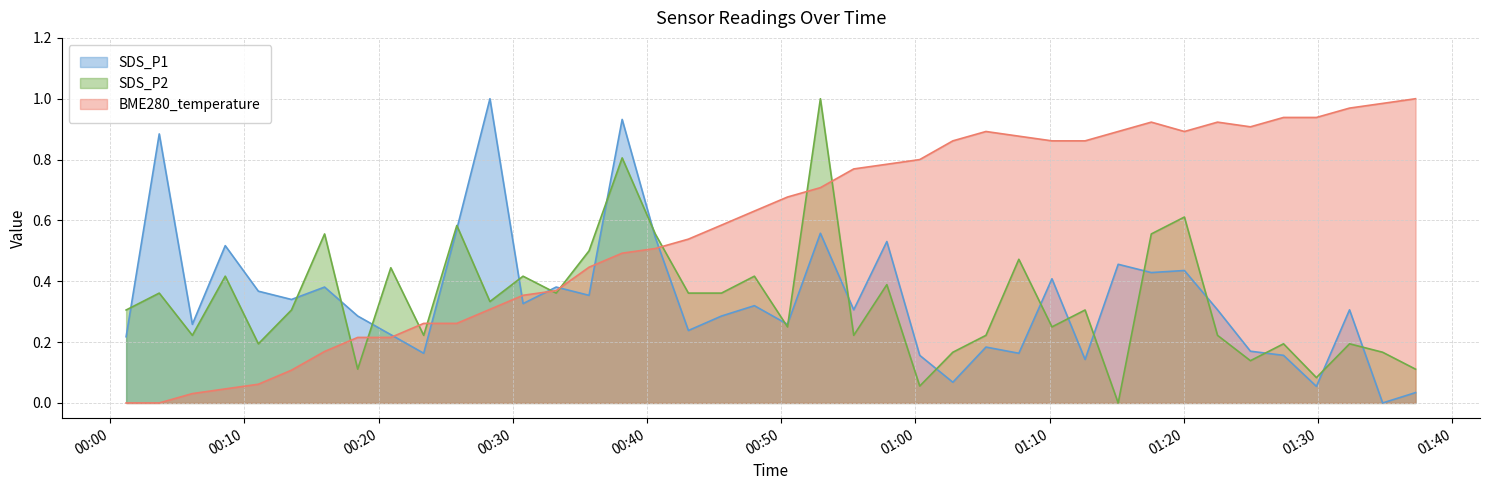

Which series has the largest total across all categories?

BME280_temperature